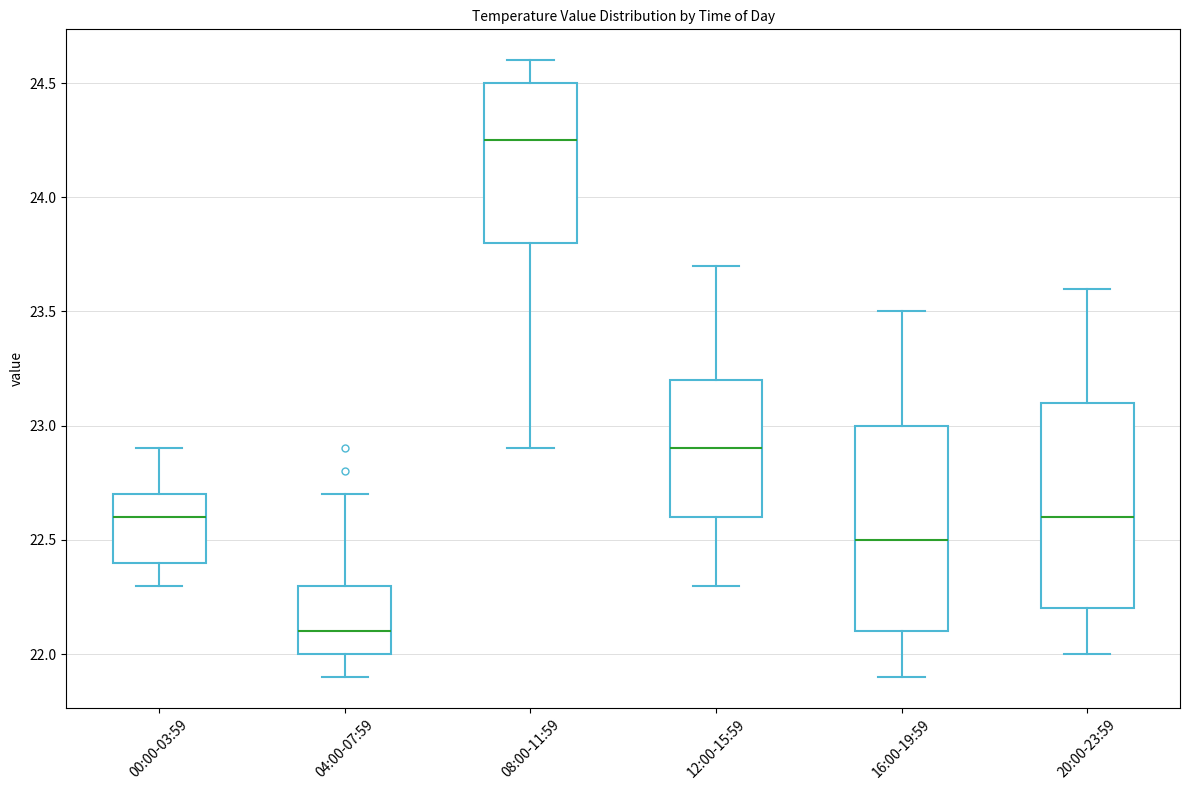

Reading left to right, read every box against the y-axis: the position of its median line, the range the box covers, and the ends of its whiskers. The values are not printed on the chart, so give them approximately, as read against the axis.

00:00-03:59: median 22.60, box 22.40 to 22.70, whiskers 22.30 to 22.90
04:00-07:59: median 22.10, box 22.00 to 22.30, whiskers 21.90 to 22.70
08:00-11:59: median 24.25, box 23.80 to 24.50, whiskers 22.90 to 24.60
12:00-15:59: median 22.90, box 22.60 to 23.20, whiskers 22.30 to 23.70
16:00-19:59: median 22.50, box 22.10 to 23.00, whiskers 21.90 to 23.50
20:00-23:59: median 22.60, box 22.20 to 23.10, whiskers 22.00 to 23.60